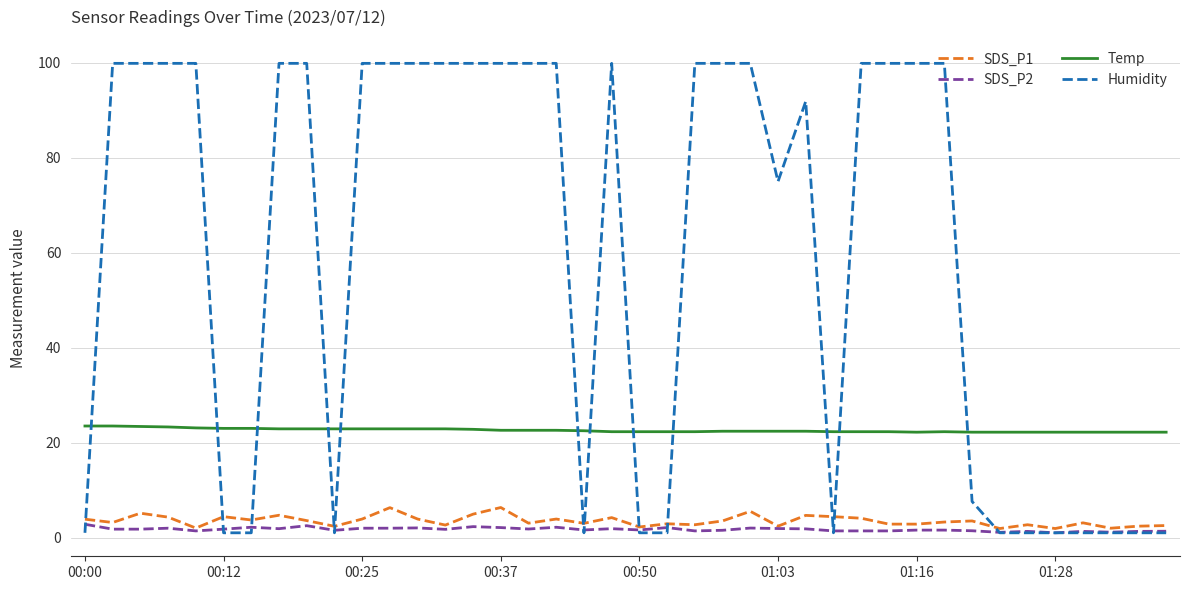

How many intersections are there between Temp and Humidity?

12